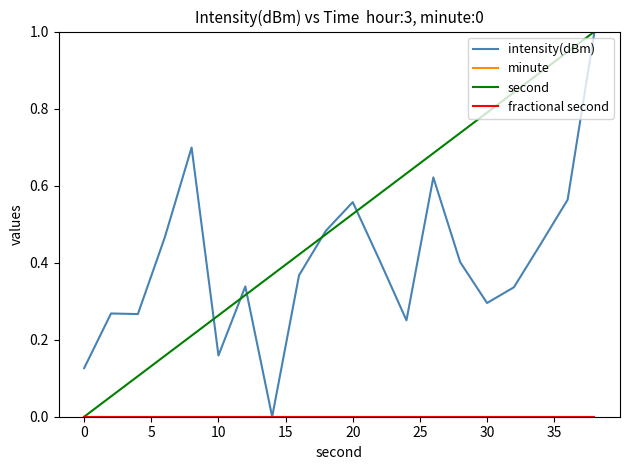

Does the chart have visible grid lines?

No